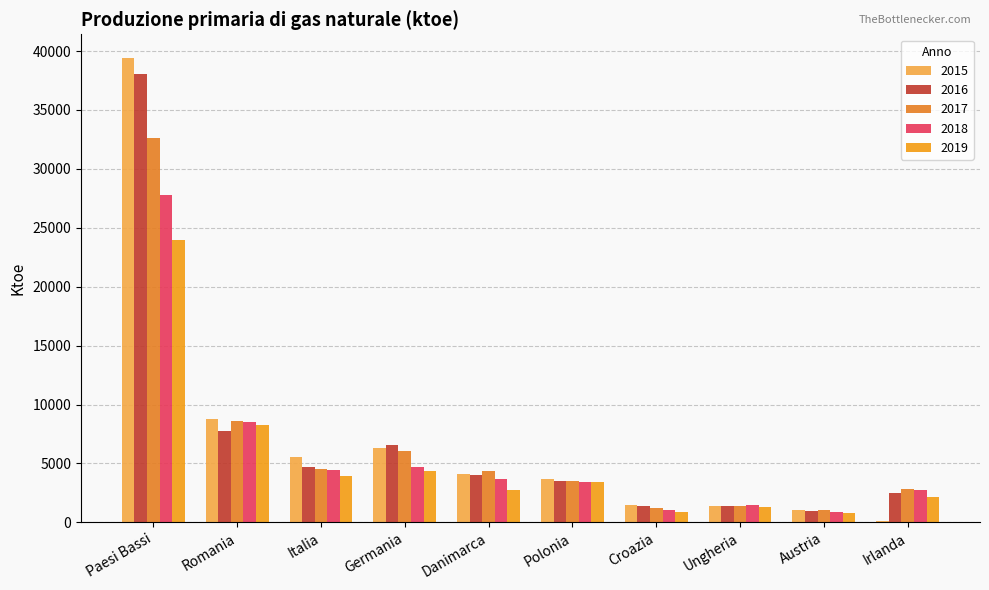

Reading left to right, what are all the values shown in this chart?

2015: Paesi Bassi=39447.3	Romania=8785.2	Italia=5545.5	Germania=6335.2	Danimarca=4144.2	Polonia=3682.9	Croazia=1471.4	Ungheria=1369.0	Austria=1037.4	Irlanda=112.8
2016: Paesi Bassi=38083.0	Romania=7784.0	Italia=4737.9	Germania=6550.9	Danimarca=4054.1	Polonia=3552.7	Croazia=1369.1	Ungheria=1428.8	Austria=974.5	Irlanda=2487.9
2017: Paesi Bassi=32617.5	Romania=8608.3	Italia=4535.9	Germania=6028.8	Danimarca=4350.4	Polonia=3511.9	Croazia=1229.5	Ungheria=1410.7	Austria=1042.9	Irlanda=2848.2
2018: Paesi Bassi=27797.5	Romania=8562.0	Italia=4461.9	Germania=4714.7	Danimarca=3703.8	Polonia=3469.0	Croazia=1017.7	Ungheria=1467.2	Austria=859.1	Irlanda=2747.2
2019: Paesi Bassi=23943.8	Romania=8273.9	Italia=3931.1	Germania=4373.6	Danimarca=2764.4	Polonia=3426.7	Croazia=851.3	Ungheria=1328.2	Austria=770.0	Irlanda=2142.2